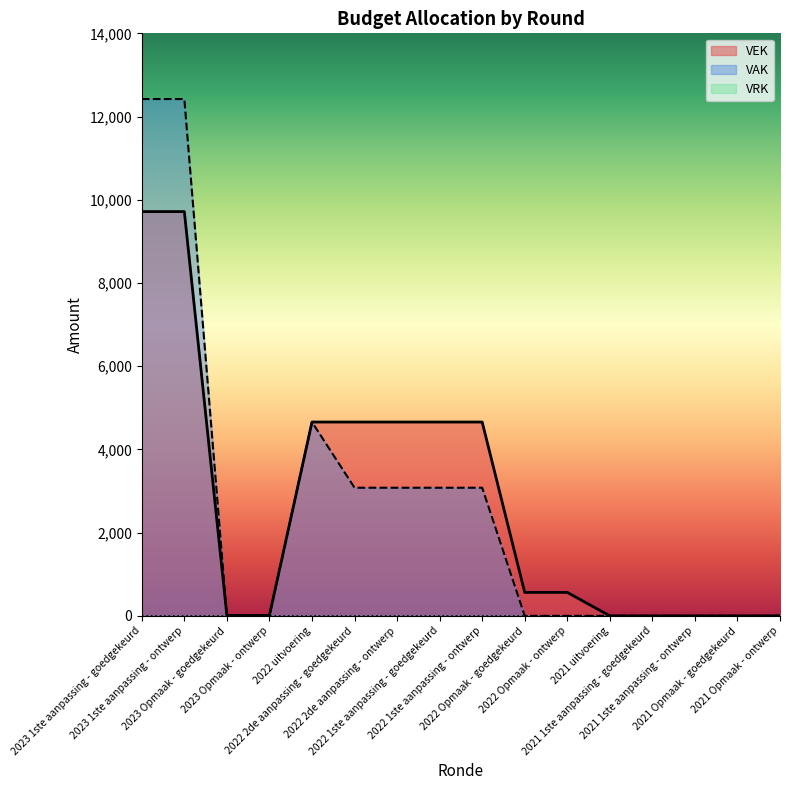

After their last crossing, which series has the higher values: VAK or VEK?

VEK